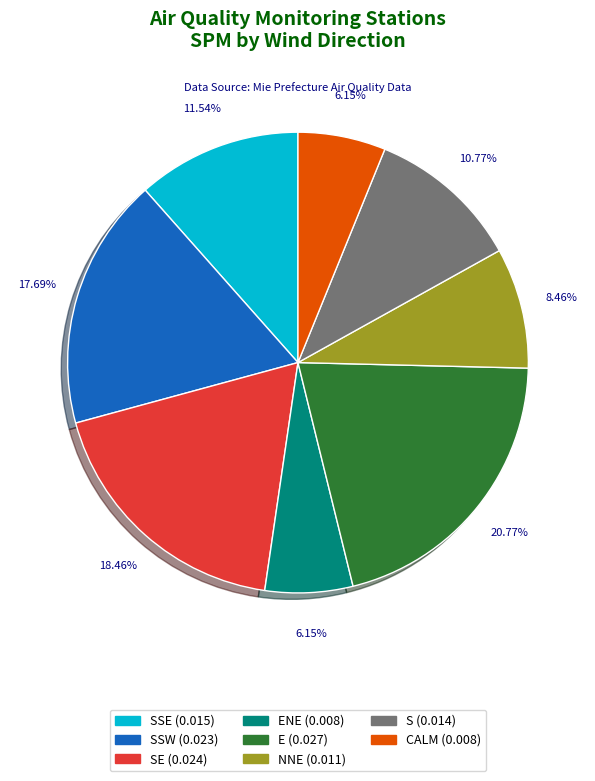

Is there a majority slice in this chart?

No